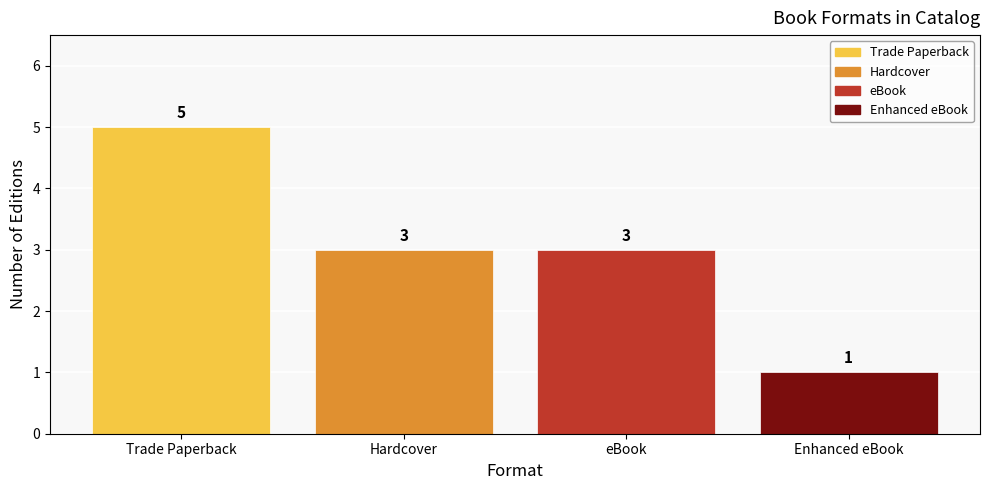

At which category does the chart reach its minimum across all series?

Enhanced eBook